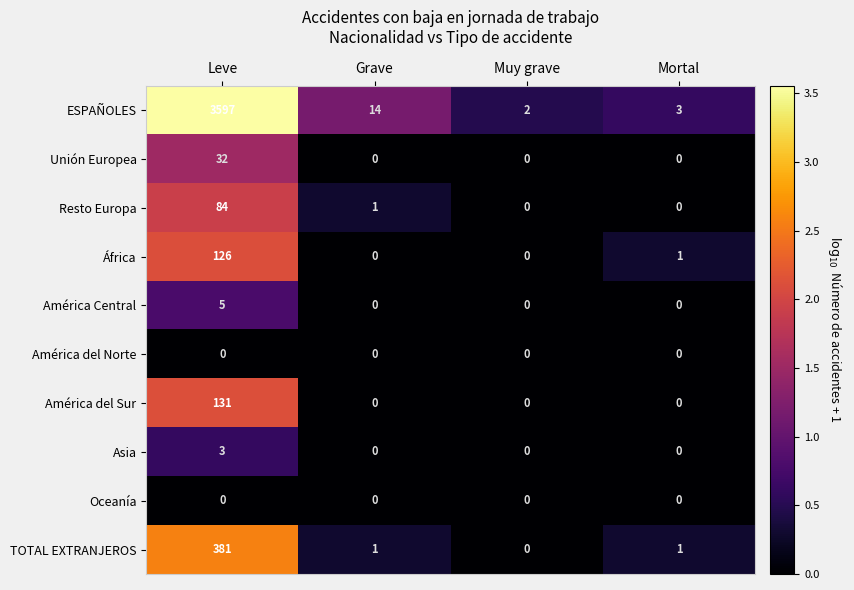

Is it true that África equals -40 at Muy grave?

False